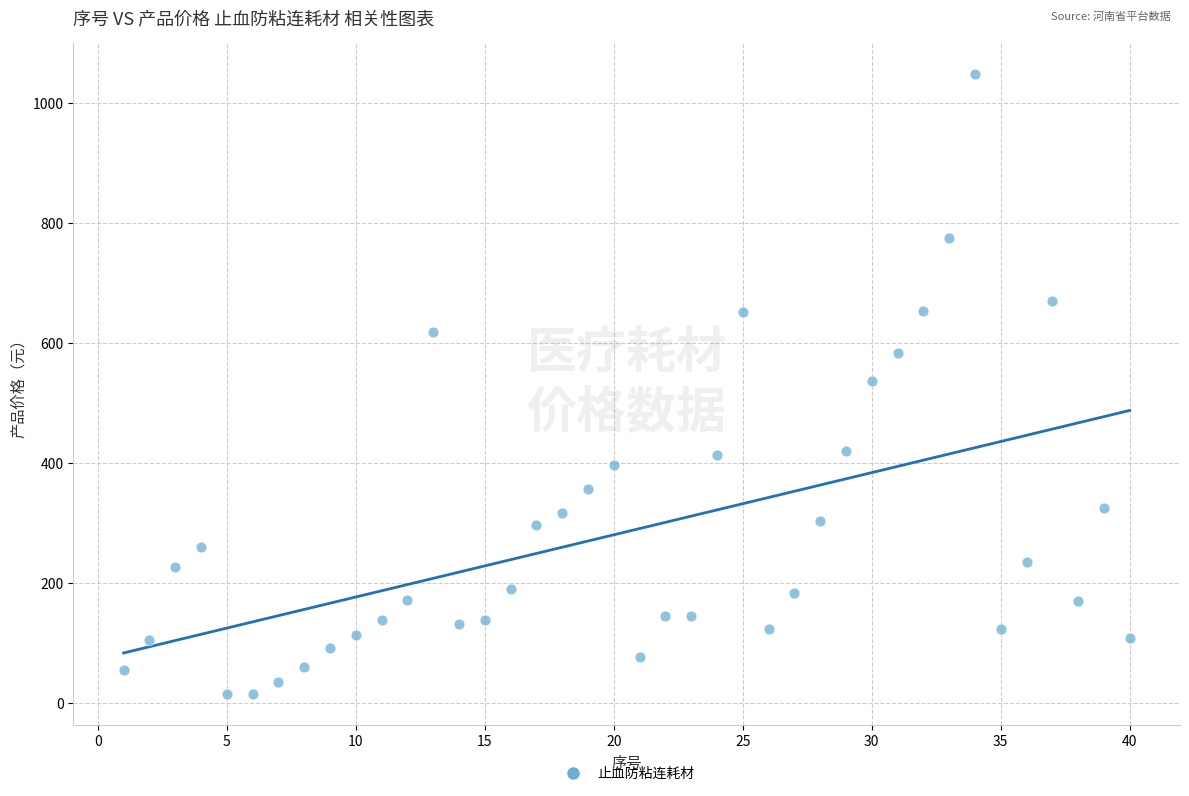

What is the range of Y values (max minus min)?

1033.0